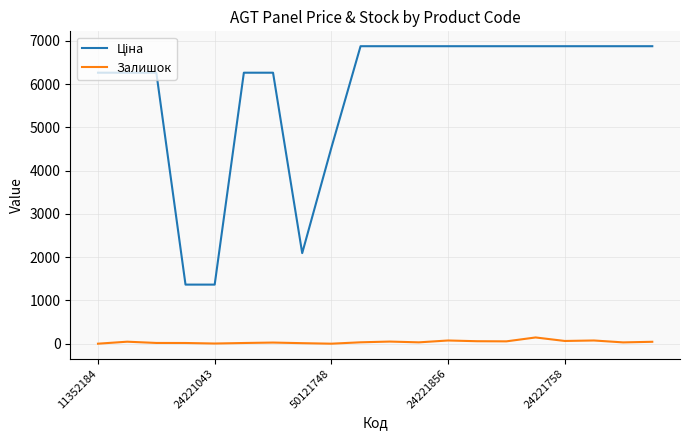

How many lines are shown in the chart?

2